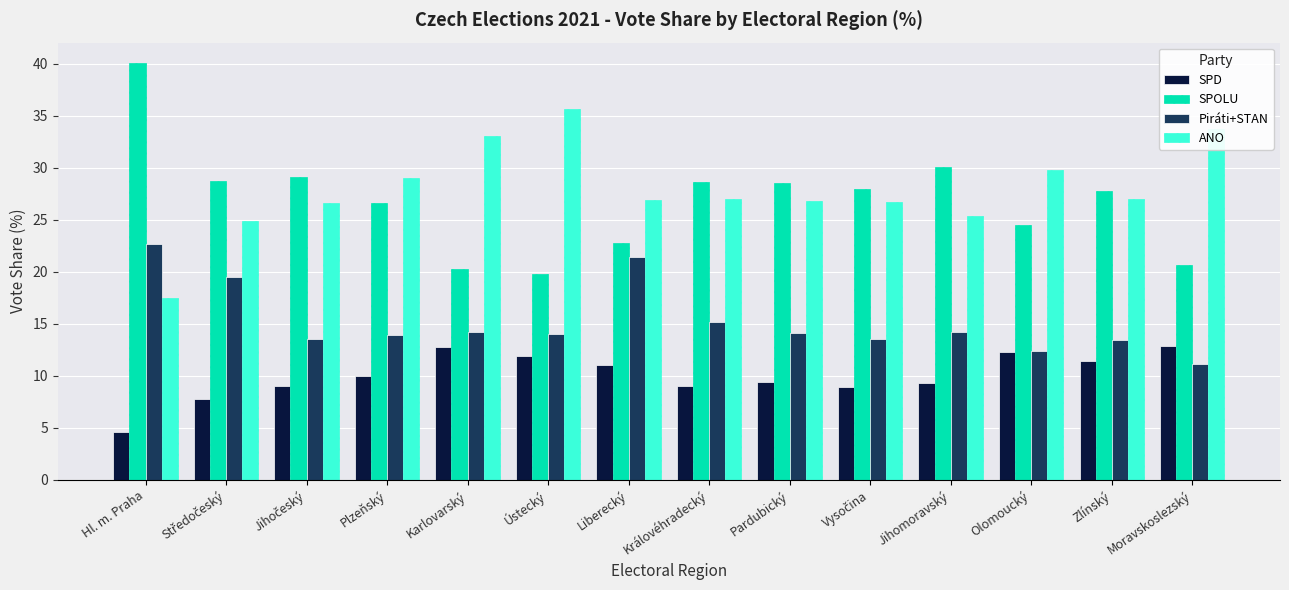

What is the value of the SPOLU bar at the 1st from the left?

40.0